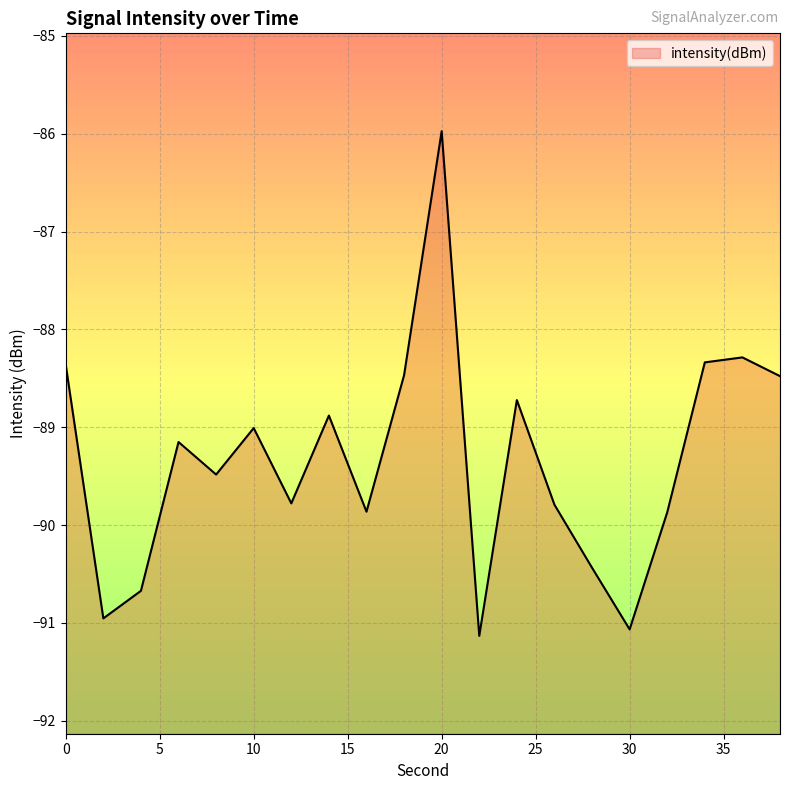

List the labels in order of value, largest first.

20, 36, 34, 0, 18, 38, 24, 14, 10, 6, 8, 12, 26, 16, 32, 28, 4, 2, 30, 22